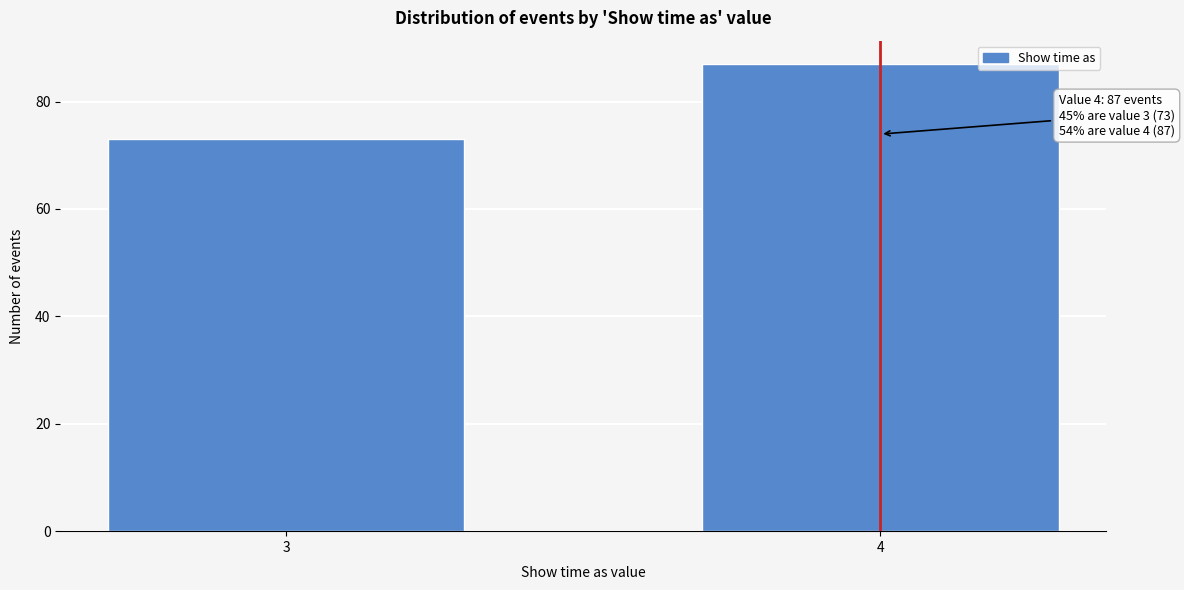

Reading right to left, list all the values displayed in this chart.

87	73